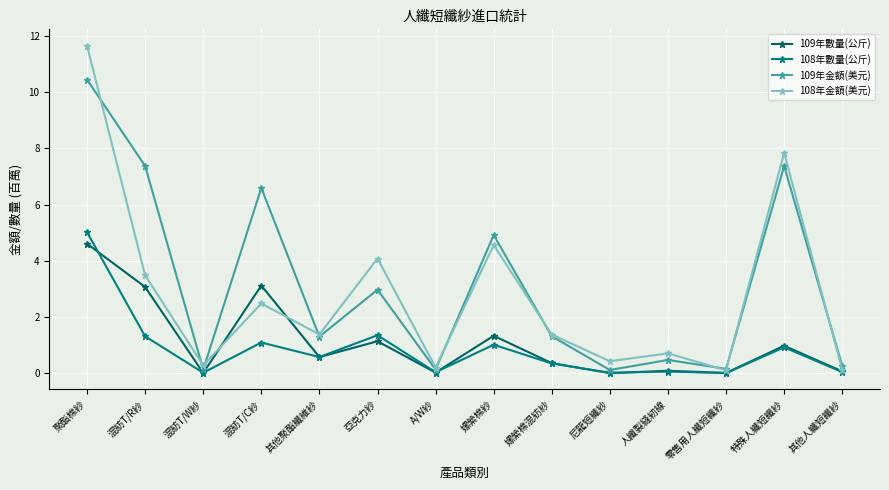

True or false: 108年數量(公斤) and 109年金額(美元) cross at least once.

False